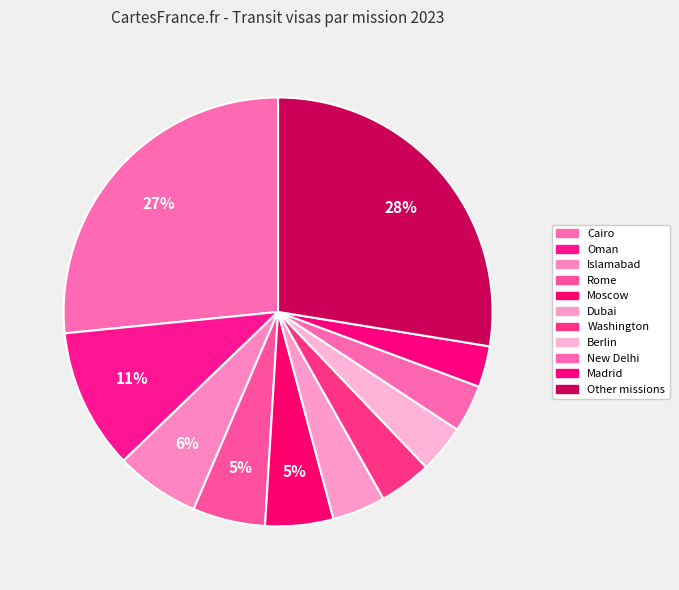

To the nearest percent, what is the average slice percentage?

9%